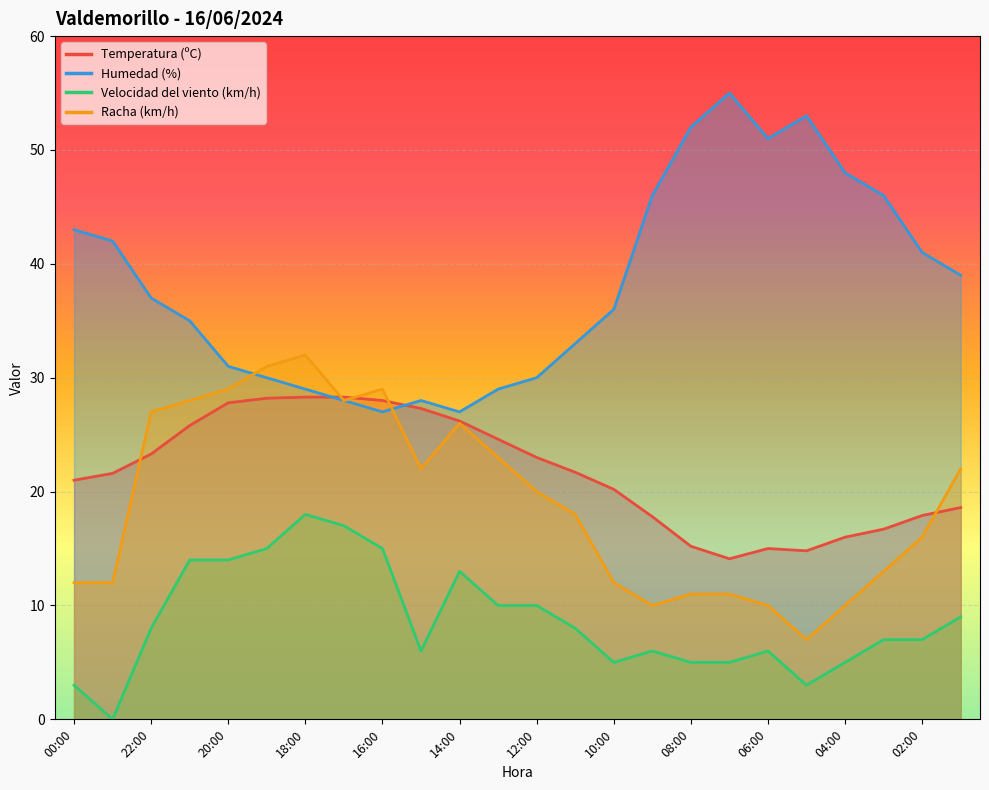

Is it true that Temperatura (ºC) equals 17.9 at 02:00?

True